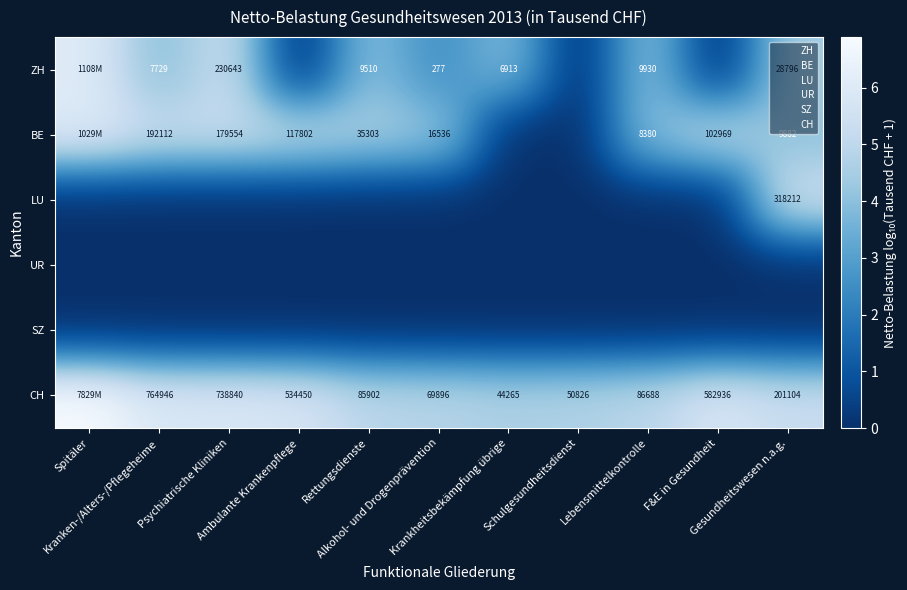

What is the total value across all series at Ambulante Krankenpflege?

10.8